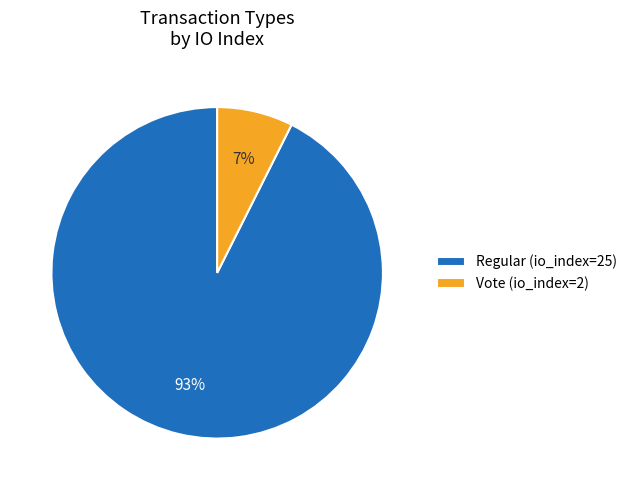

To the nearest percent, what is the average slice percentage?

50%